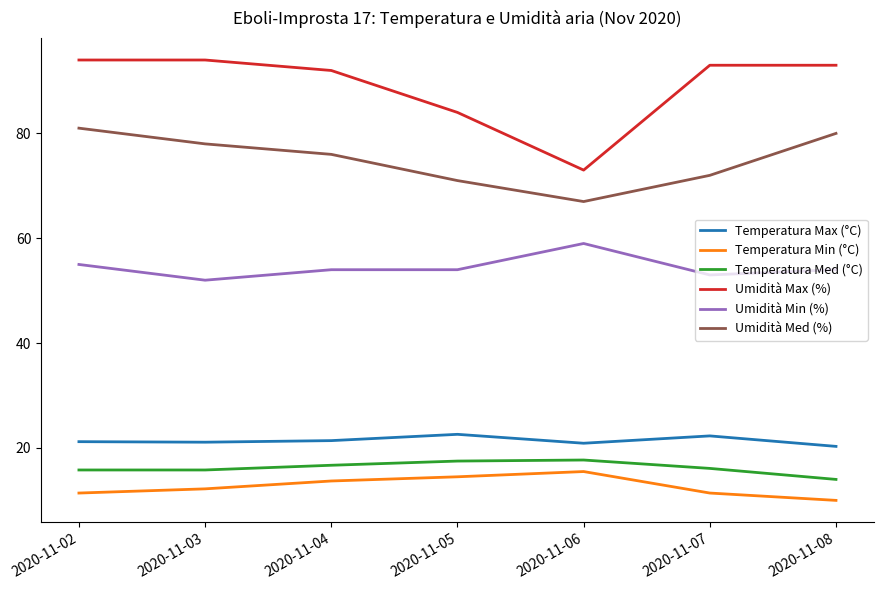

At 2020-11-07, list the series in order from smallest to largest.

Temperatura Min (°C), Temperatura Med (°C), Temperatura Max (°C), Umidità Min (%), Umidità Med (%), Umidità Max (%)